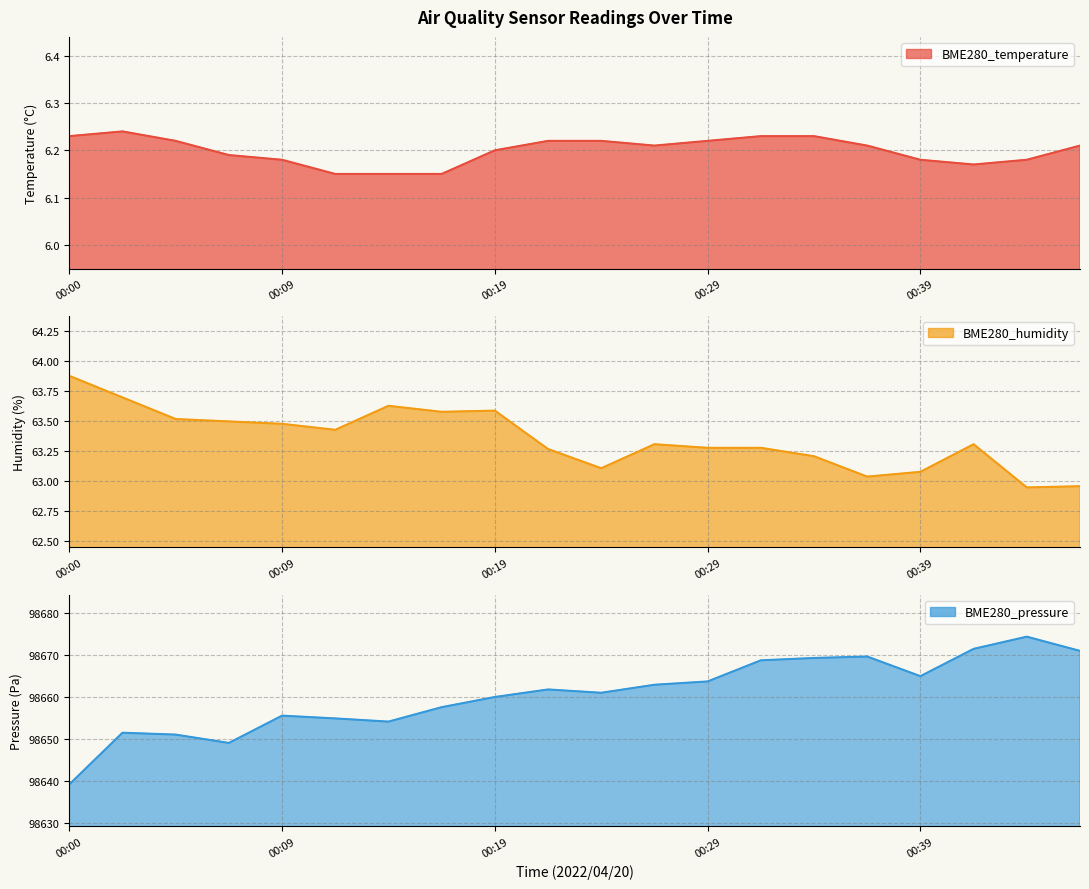

Which series changed the most between 00:09 and 00:44?

BME280_pressure